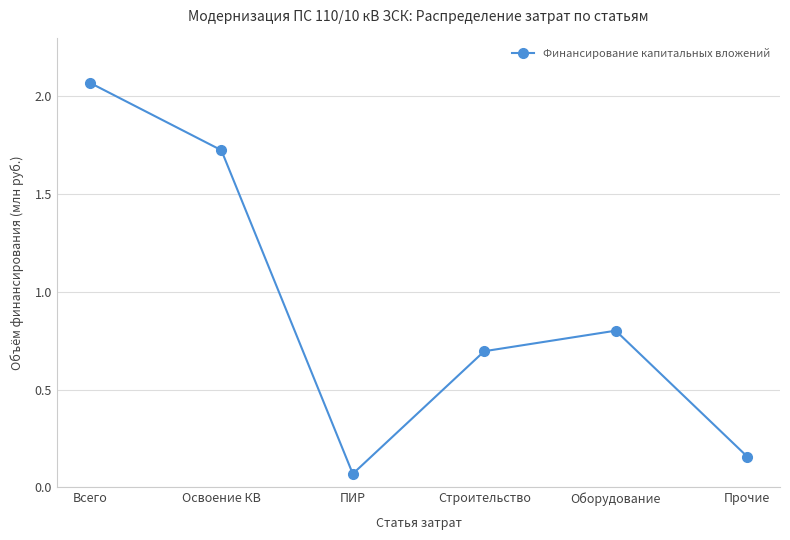

Does the chart have visible grid lines?

Yes